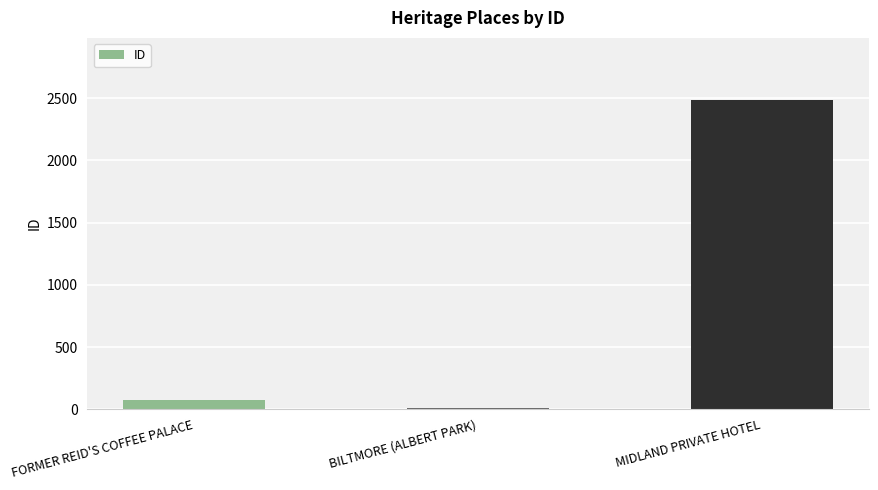

What is the change in value from BILTMORE (ALBERT PARK) to MIDLAND PRIVATE HOTEL?

+2476